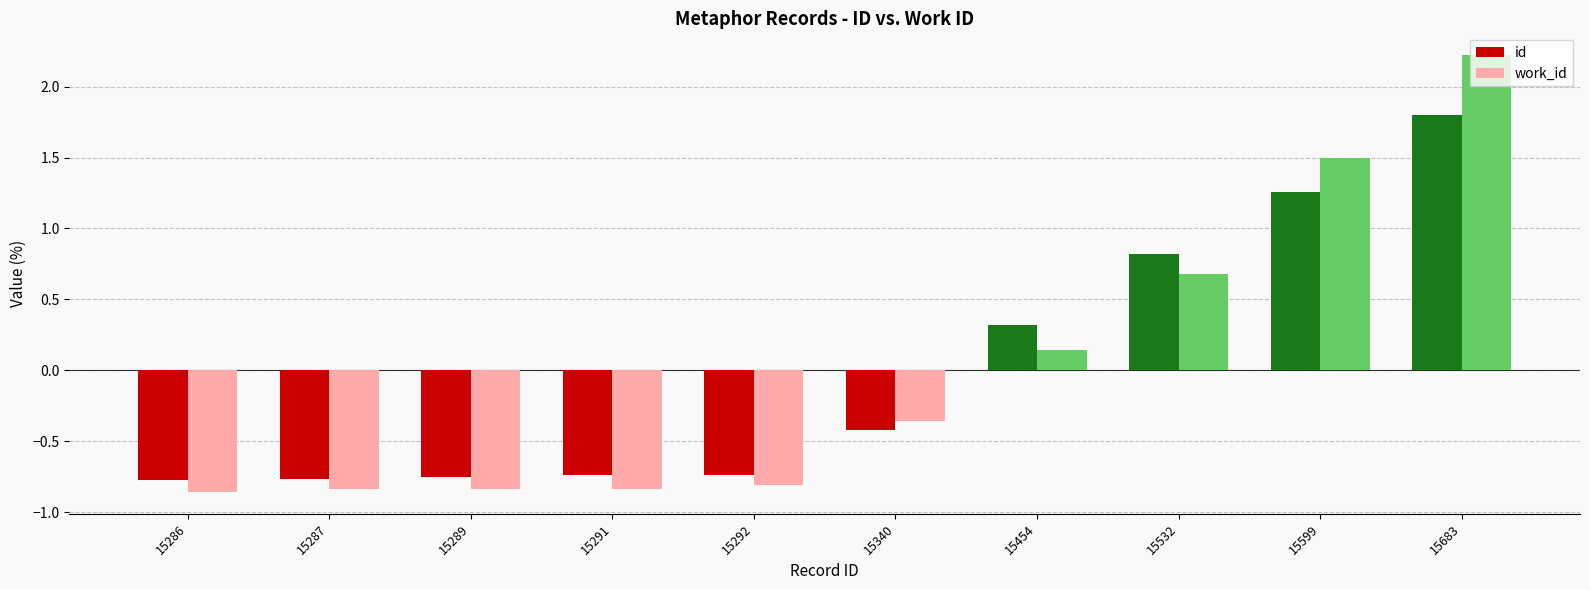

What is the total value across all series at 15286?

-1.6